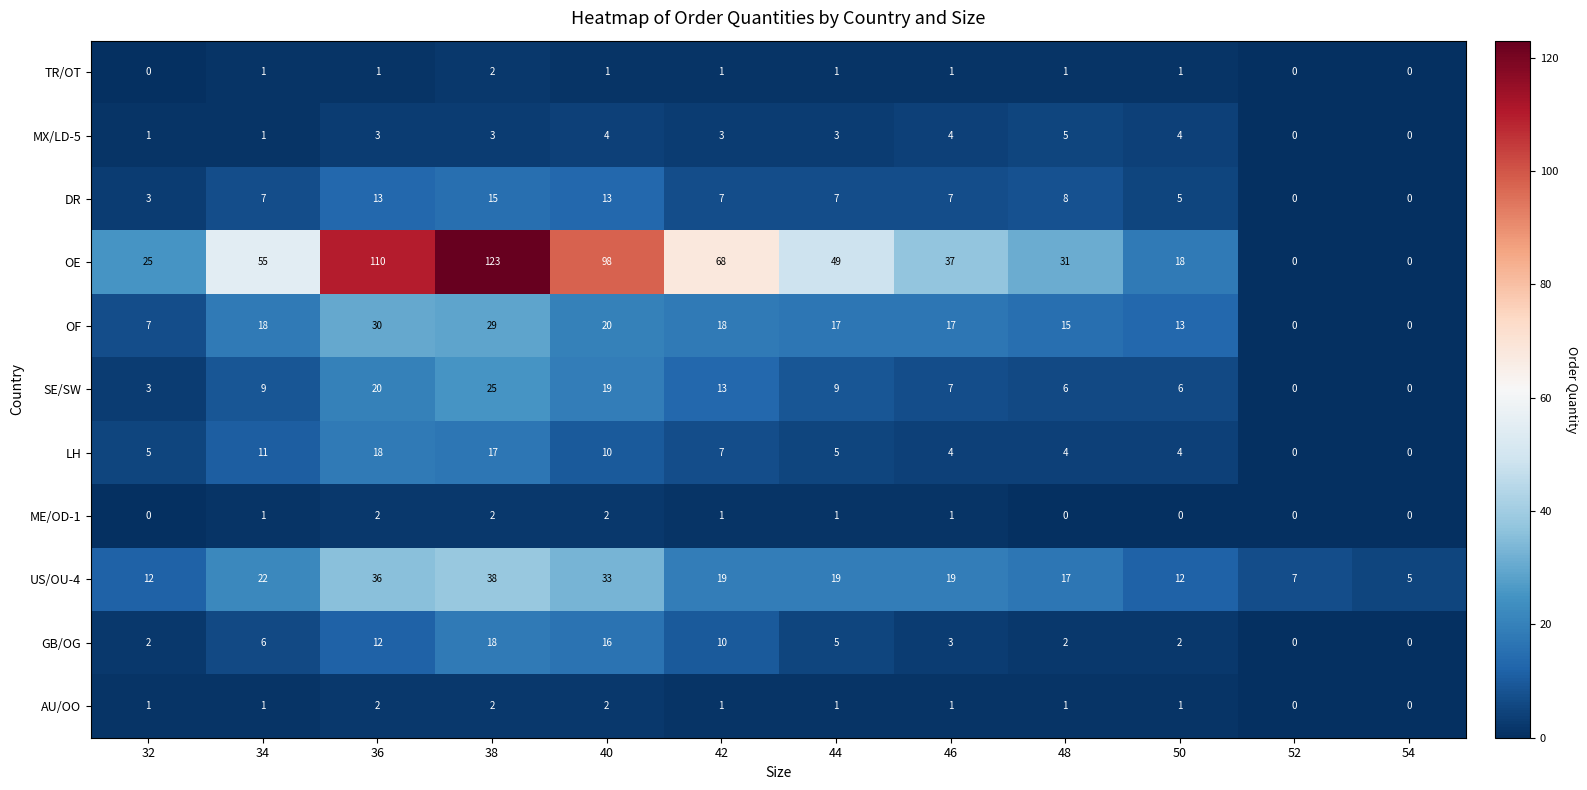

How many positive values does the MX/LD-5 series have?

10